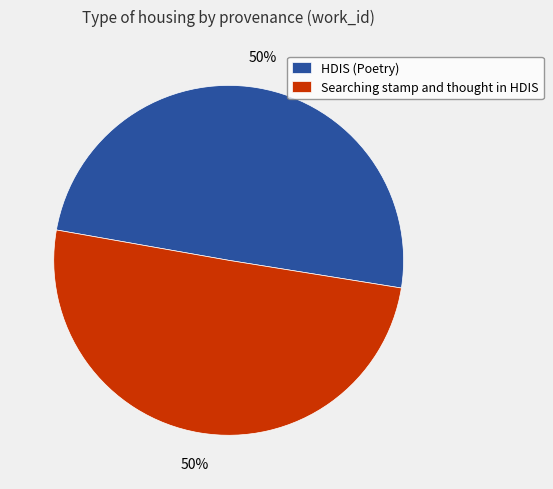

What is the ratio of the value at HDIS (Poetry) to the value at Searching stamp and thought in HDIS?

1.0